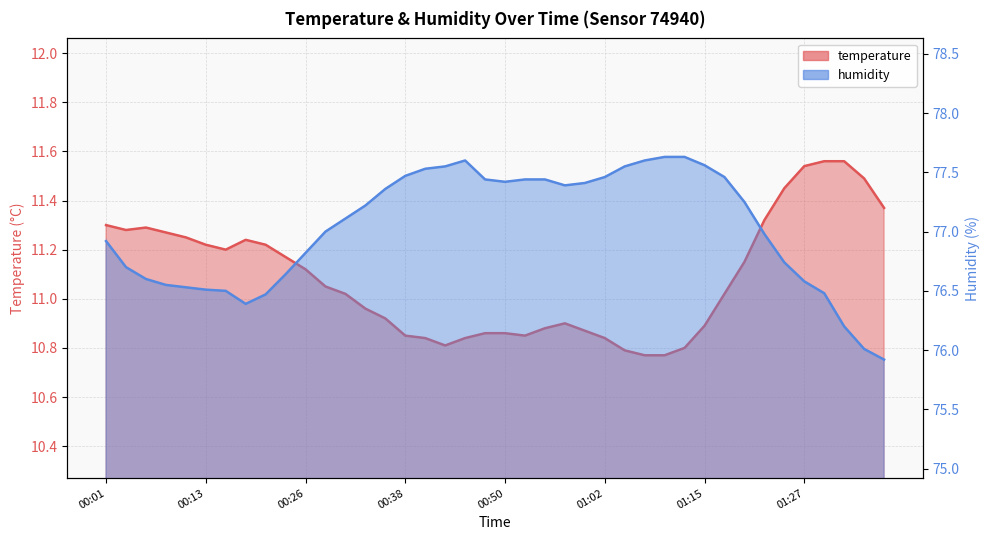

Reading right to left, what are all the values shown in this chart?

temperature: 11.4	11.5	11.6	11.6	11.5	11.4	11.3	11.2	11.0	10.9	10.8	10.8	10.8	10.8	10.8	10.9	10.9	10.9	10.8	10.9	10.9	10.8	10.8	10.8	10.8	10.9	11.0	11.0	11.1	11.1	11.2	11.2	11.2	11.2	11.2	11.2	11.3	11.3	11.3	11.3
humidity: 75.9	76.0	76.2	76.5	76.6	76.7	77.0	77.2	77.5	77.6	77.6	77.6	77.6	77.5	77.5	77.4	77.4	77.4	77.4	77.4	77.4	77.6	77.5	77.5	77.5	77.4	77.2	77.1	77.0	76.8	76.6	76.5	76.4	76.5	76.5	76.5	76.5	76.6	76.7	76.9